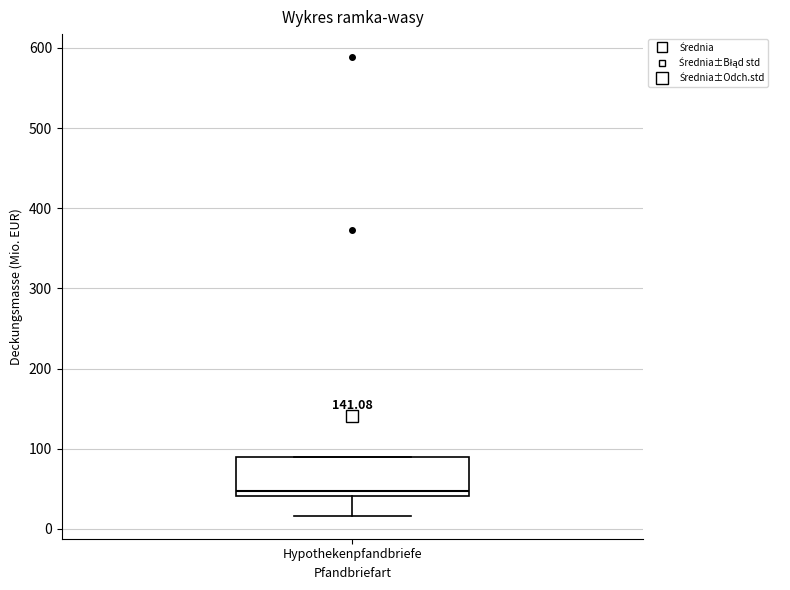

Where does the median line of the box for Hypothekenpfandbriefe sit on the y-axis? The values are not printed on the chart, so give them approximately, as read against the axis.

50